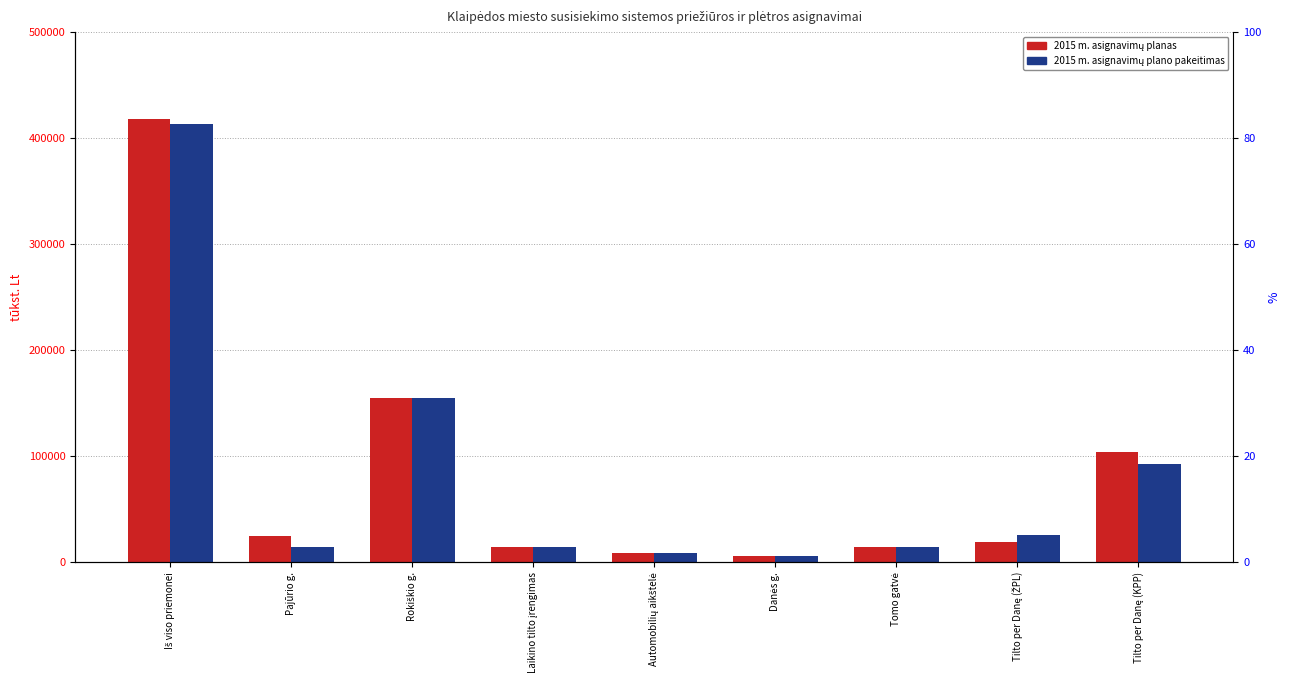

How many data points in 2015 m. asignavimų plano pakeitimas are less than 14481?

3